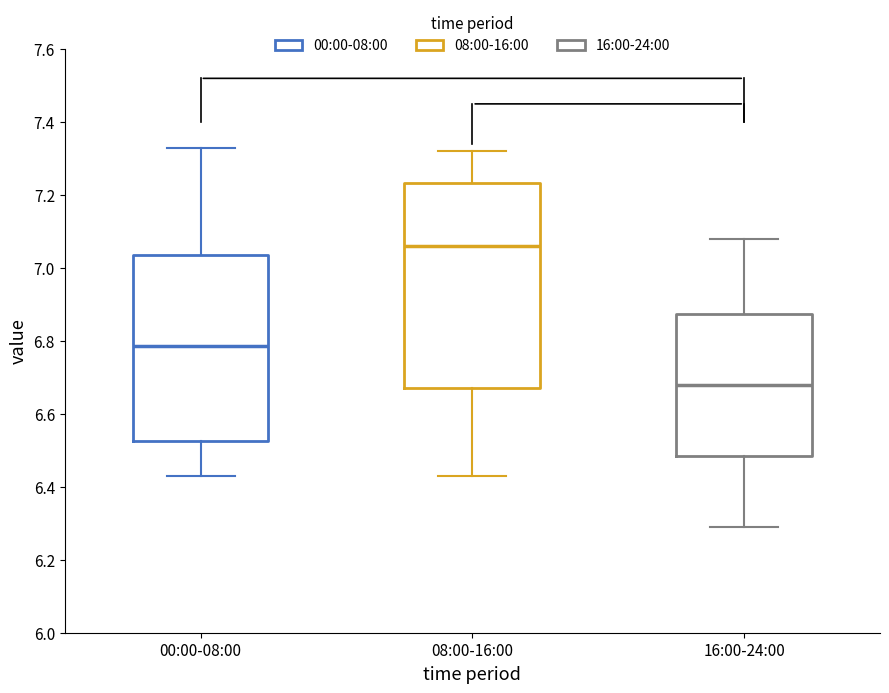

Where is the lower edge of the box for 16:00-24:00 on the y-axis? The values are not printed on the chart, so give them approximately, as read against the axis.

6.48